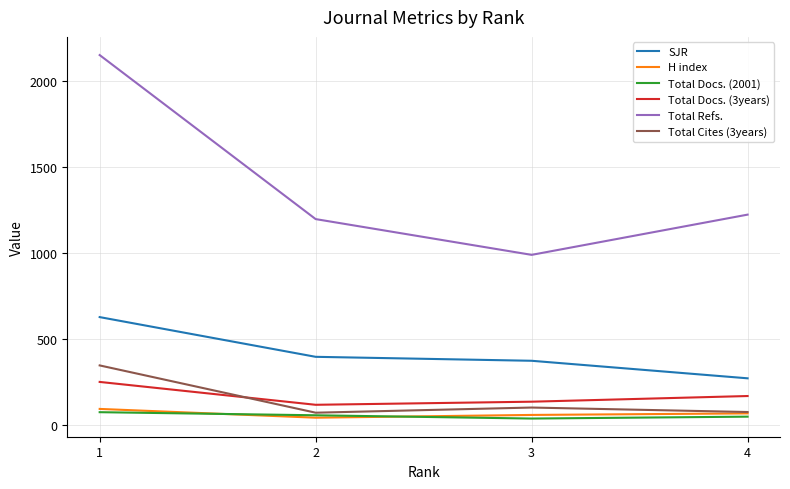

True or false: H index and Total Docs. (3years) cross at least once.

False